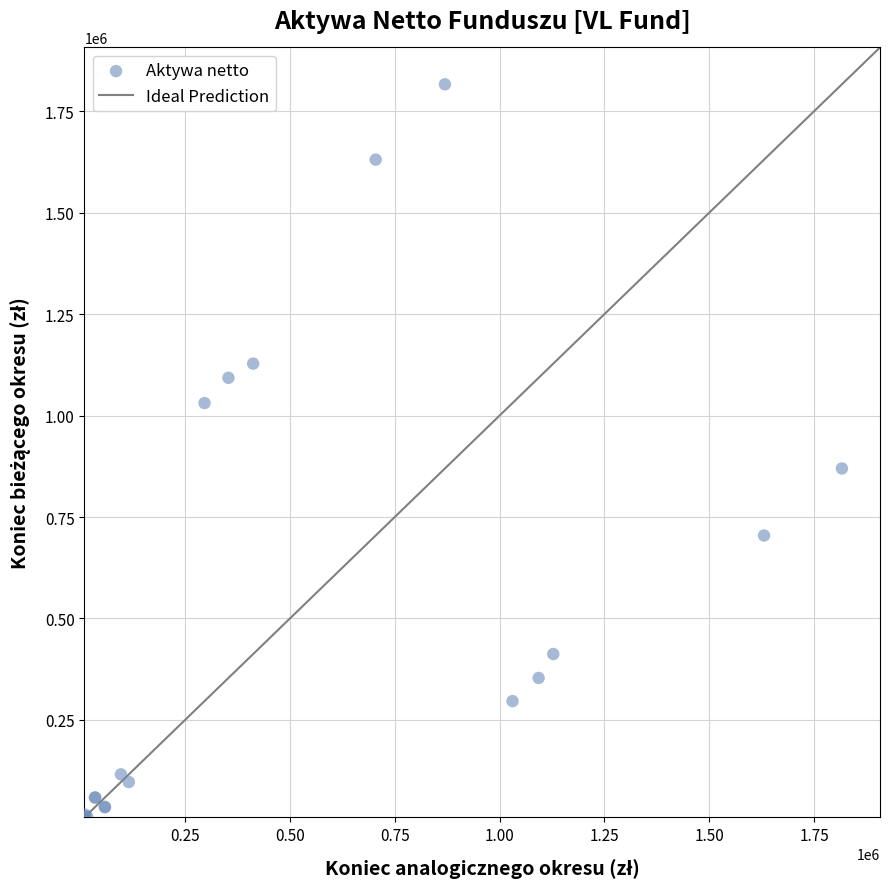

What Y value in the scatter plot is closest to 913265?

869564.6